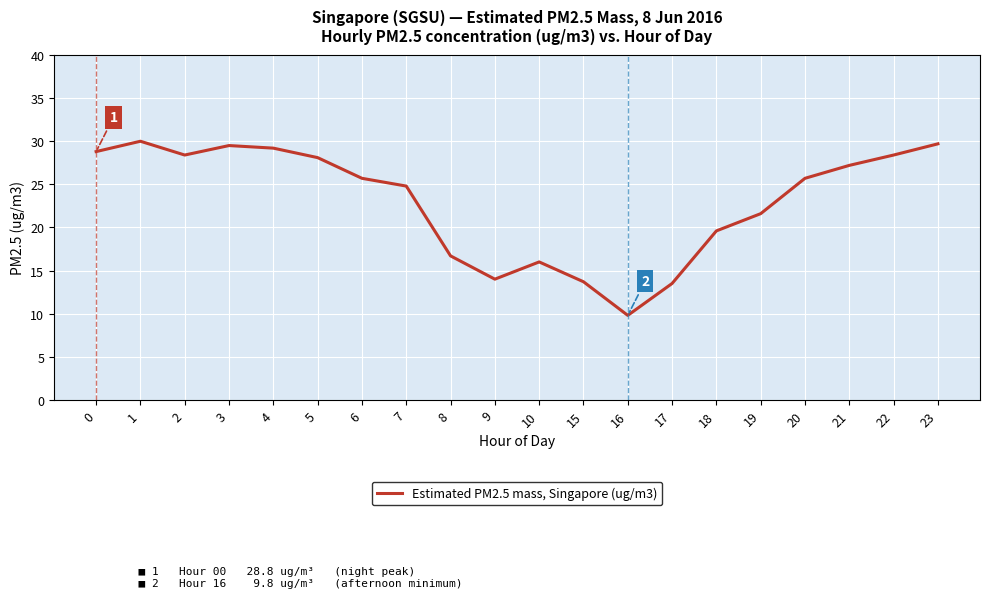

Reading left to right, what are all the values shown in this chart?

28.8	30.0	28.4	29.5	29.2	28.1	25.7	24.8	16.7	14.0	16.0	13.7	9.8	13.5	19.6	21.6	25.7	27.2	28.4	29.7